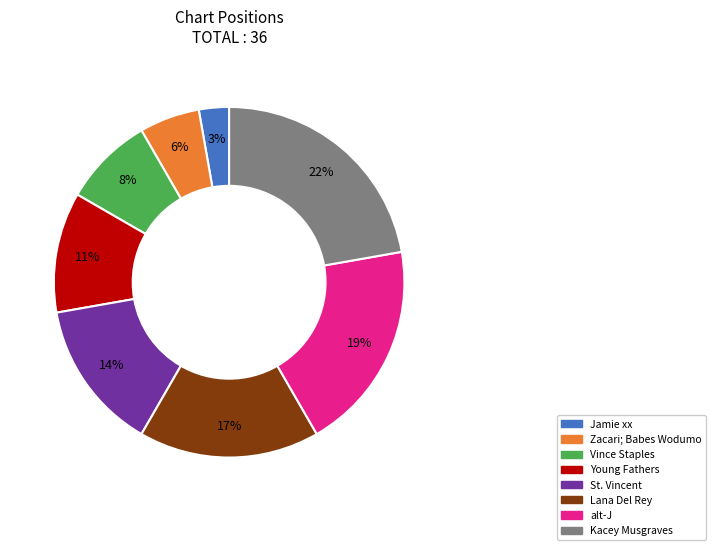

Count the number of slices in the pie.

8